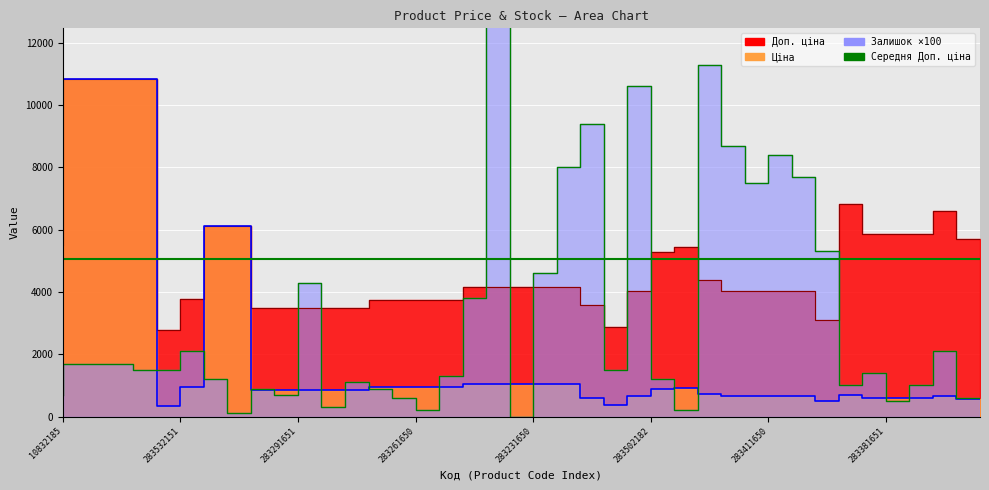

Where is the first local maximum for Доп. ціна?

283451953